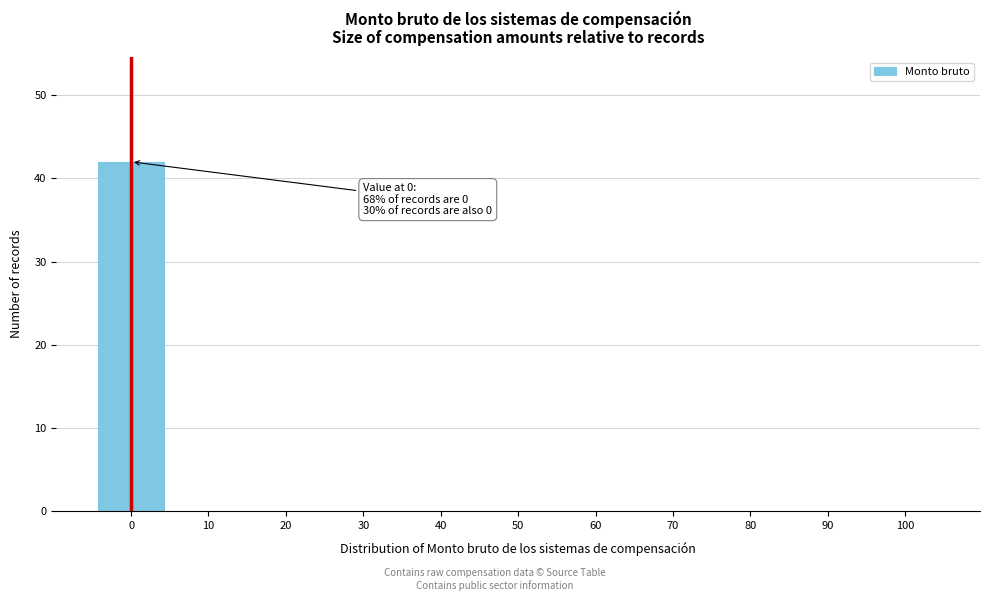

Over which range of the x-axis is the bar tallest?

-5 to 5